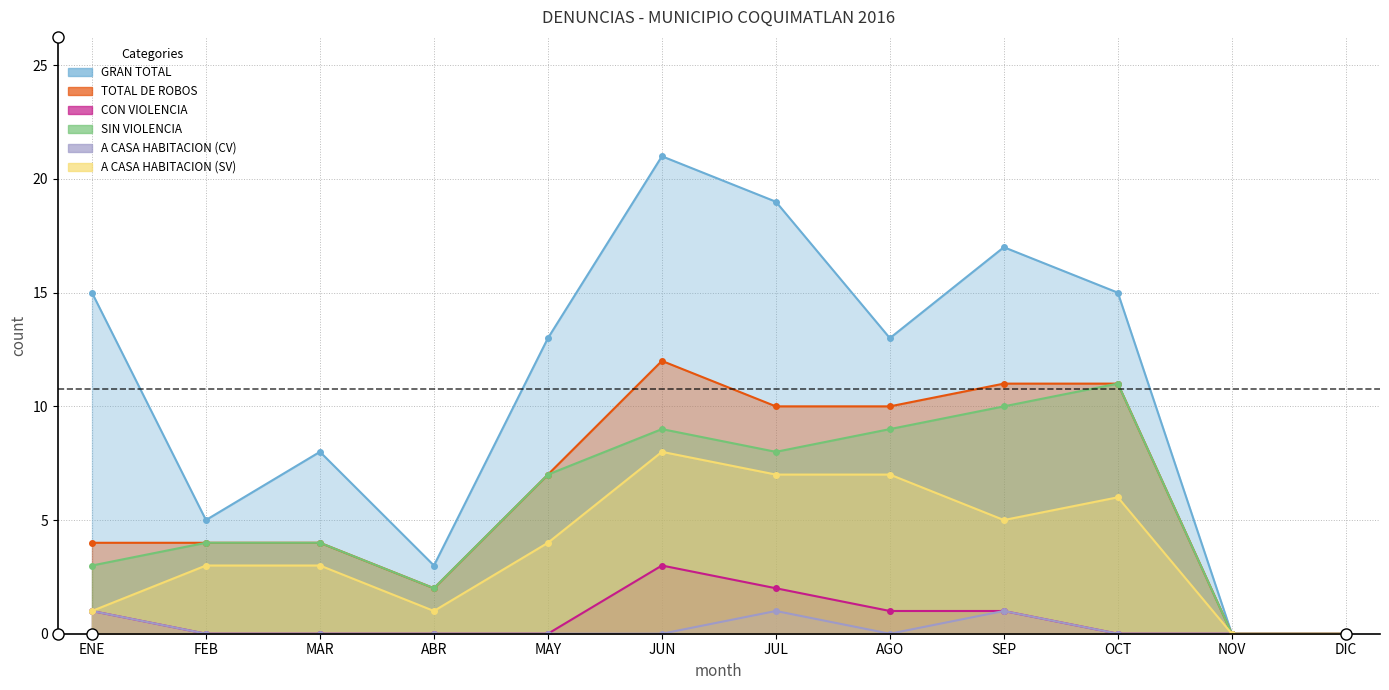

What is the total value across all series at ABR?

8